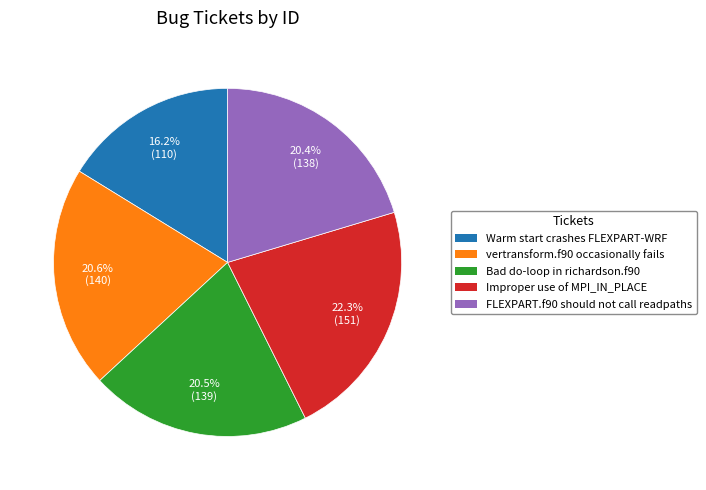

To the nearest percent, what percentage of the pie is FLEXPART.f90 should not call readpaths?

20%